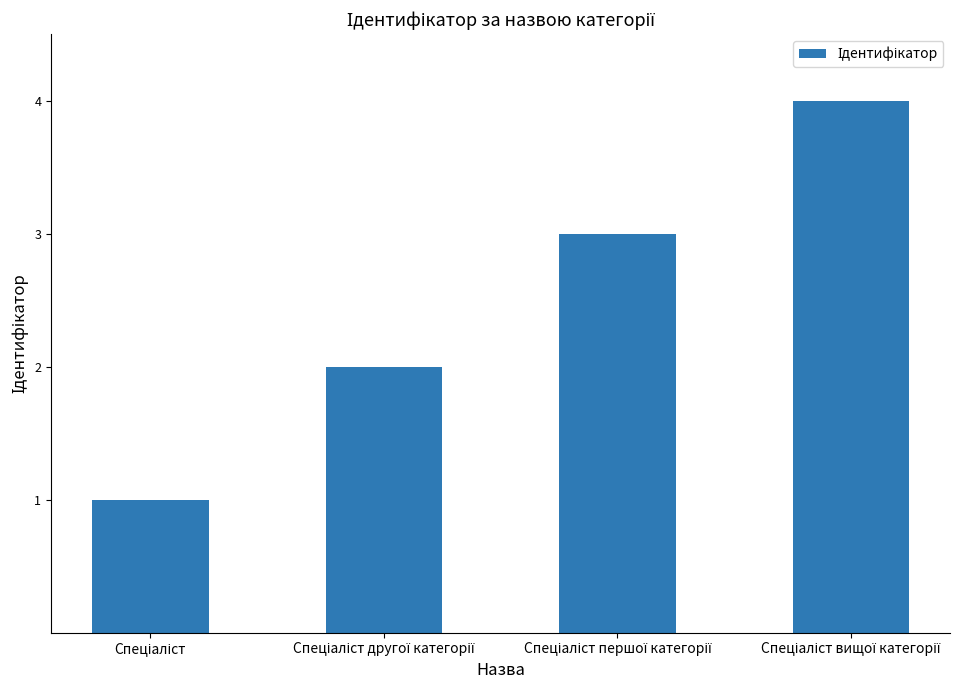

What is the maximum value shown in the chart?

4